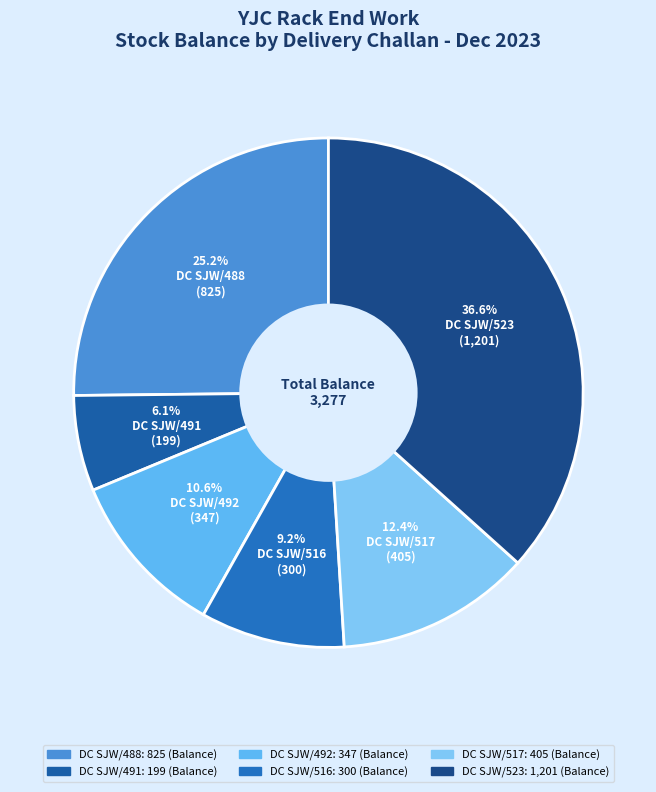

To the nearest percent, what percentage of the pie is DC SJW/491?

6%